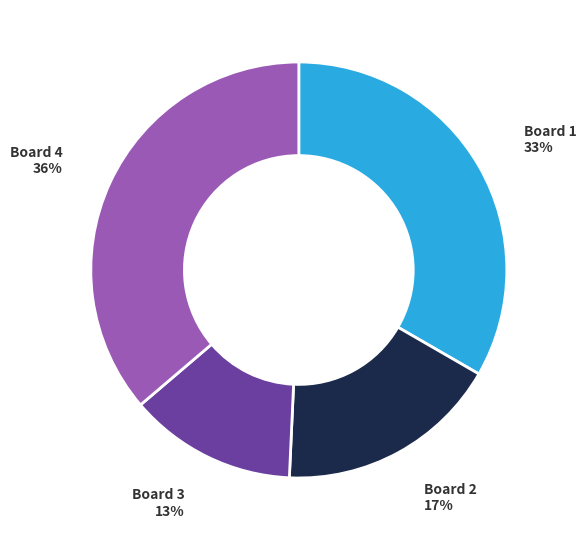

Is it true that Board 1 is 33% of the pie?

True